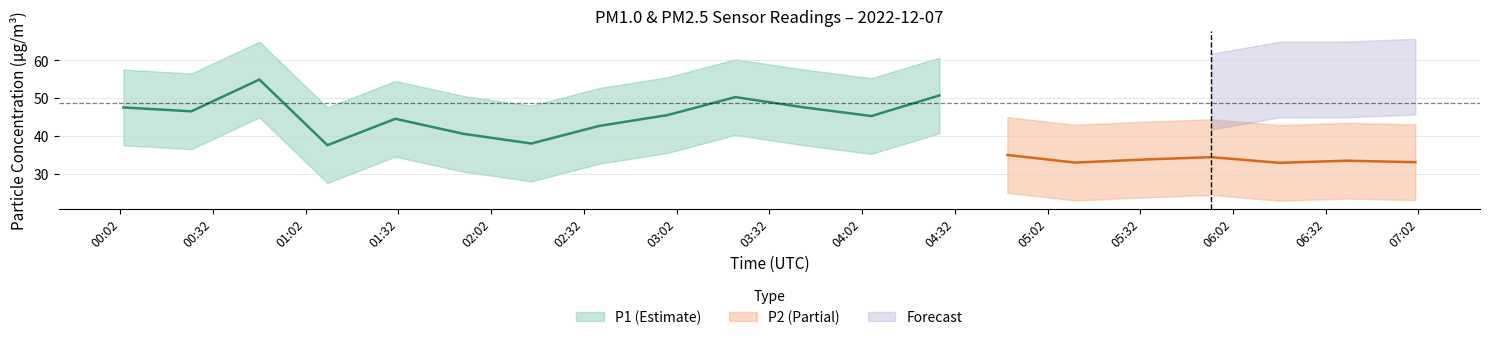

What is the label of the 15th point from the right?

01:53